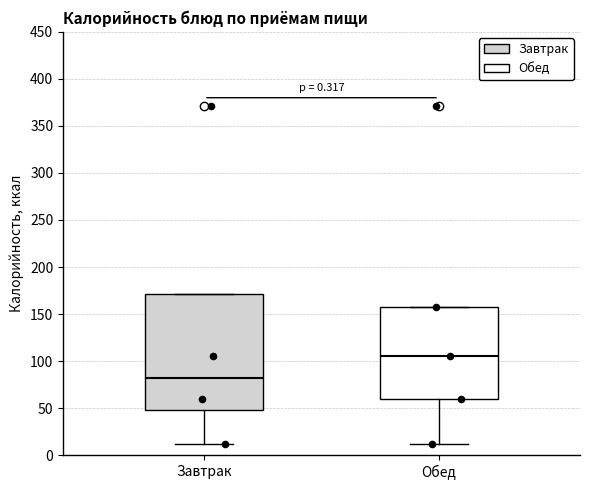

Which box has the lowest median line?

Завтрак